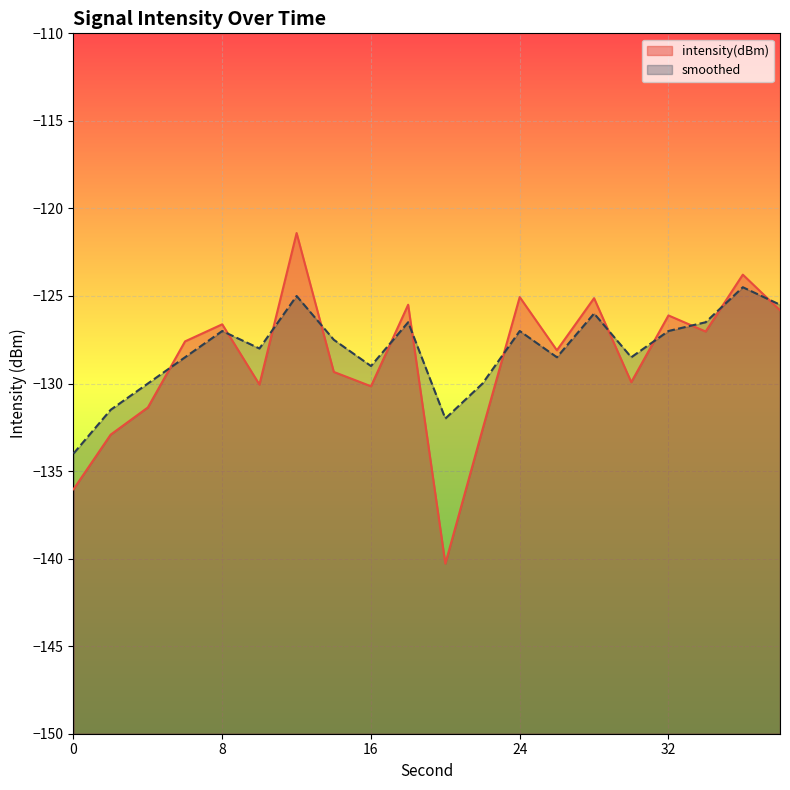

Between 22 and 12, which is larger?

12